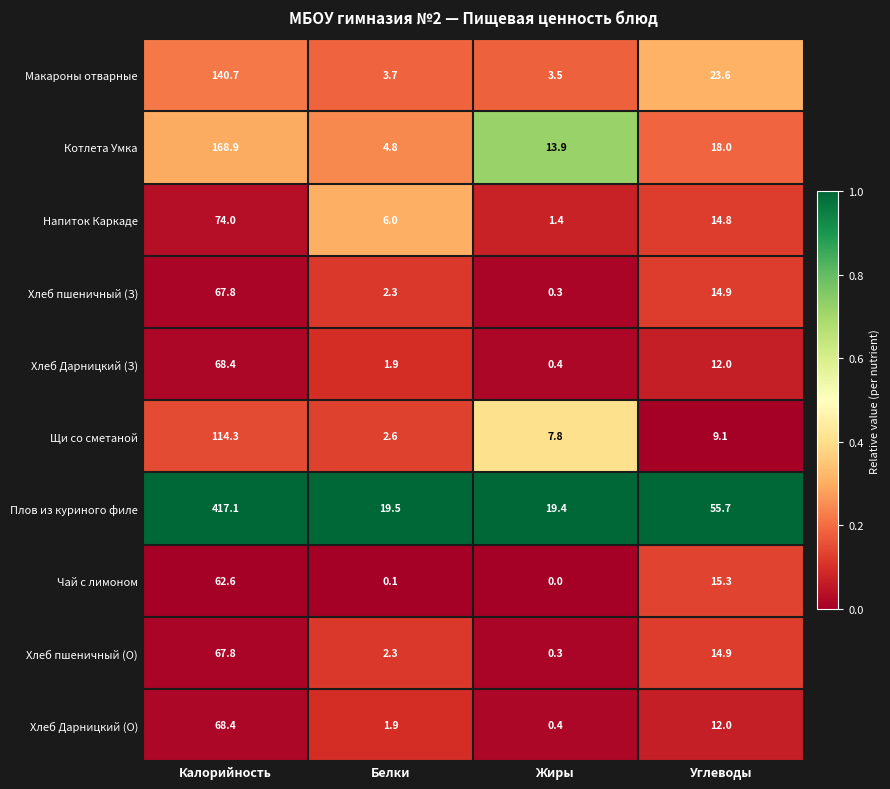

List the labels in order of Щи со сметаной value, largest first.

Калорийность, Углеводы, Жиры, Белки